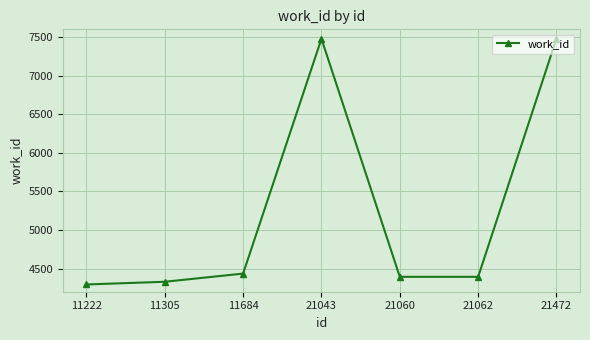

What is the greatest value displayed?

7481